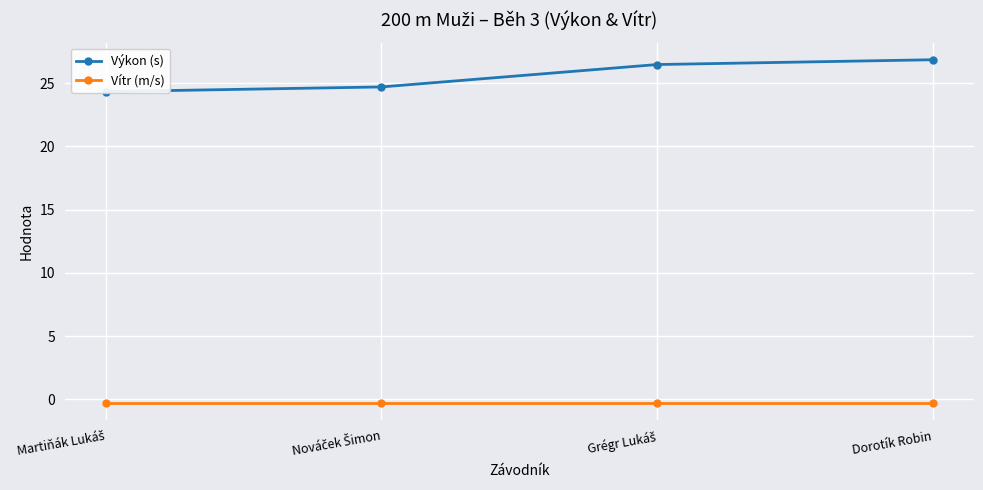

Between Grégr Lukáš and Dorotík Robin, which is larger?

Dorotík Robin